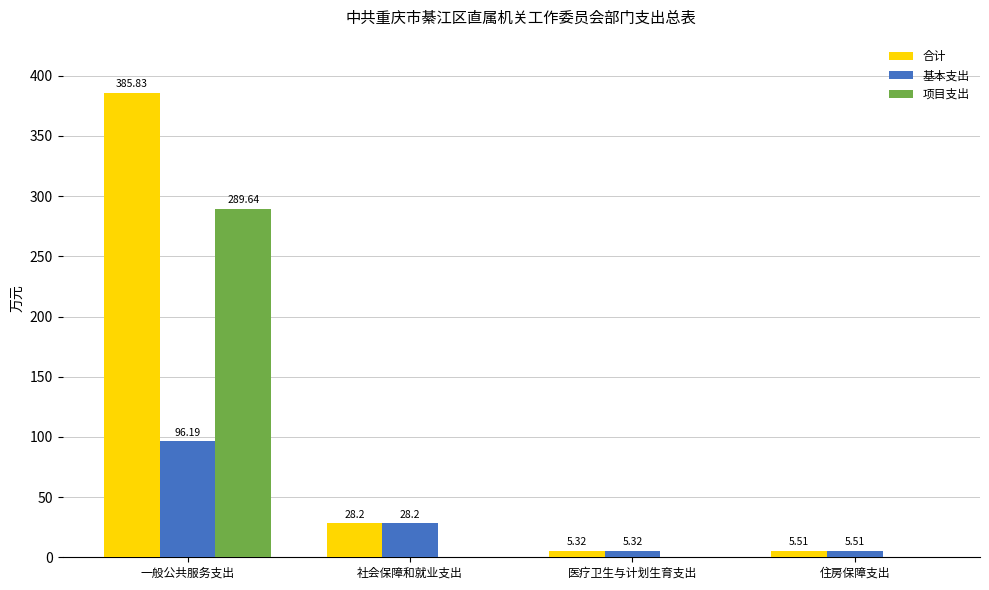

At which label does 基本支出 first exceed 28?

一般公共服务支出